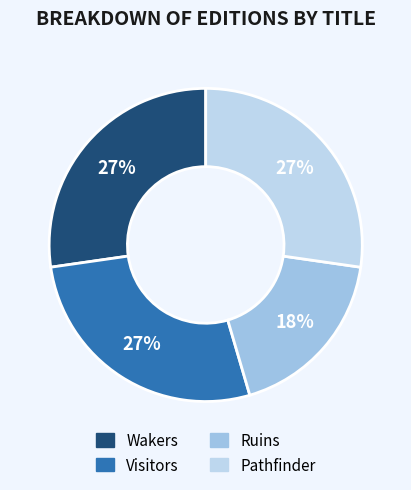

Is there a majority slice in this chart?

No